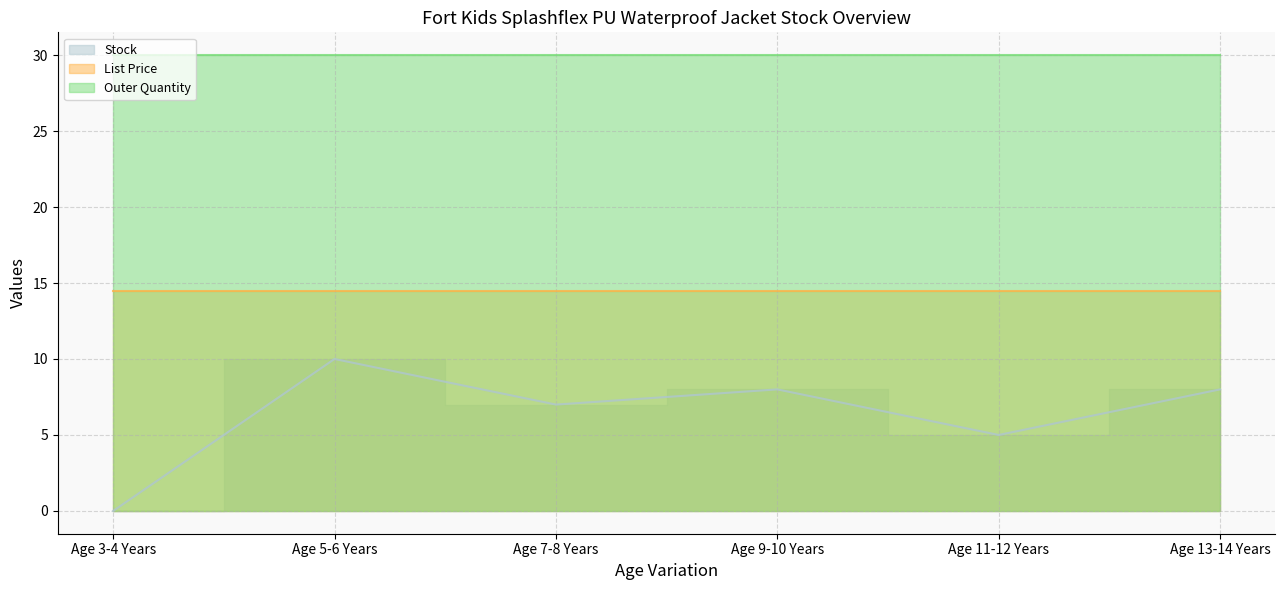

True or false: List Price has more than 2 interior local peaks.

False